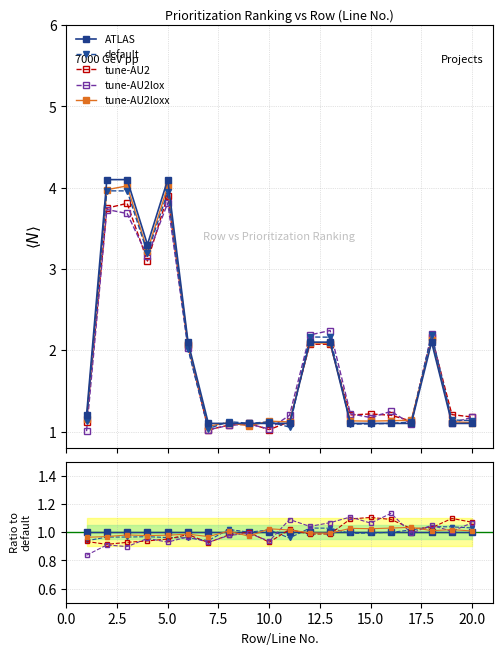

Is it true that the value at 4 is 5.3?

False